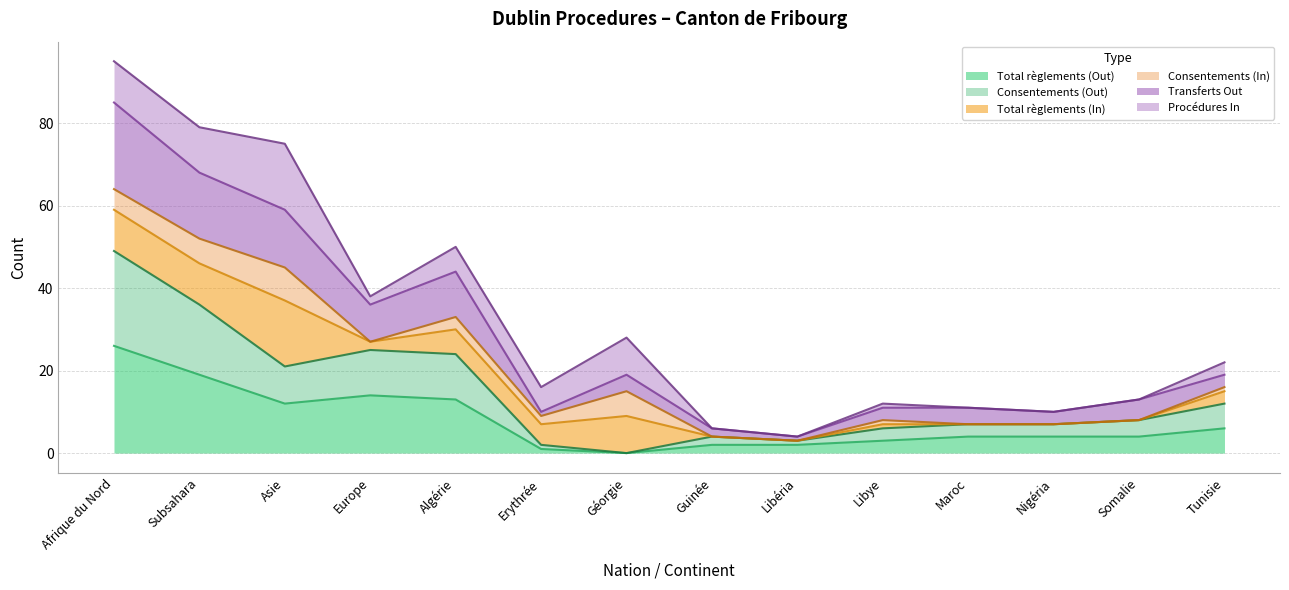

Does the chart have visible grid lines?

Yes